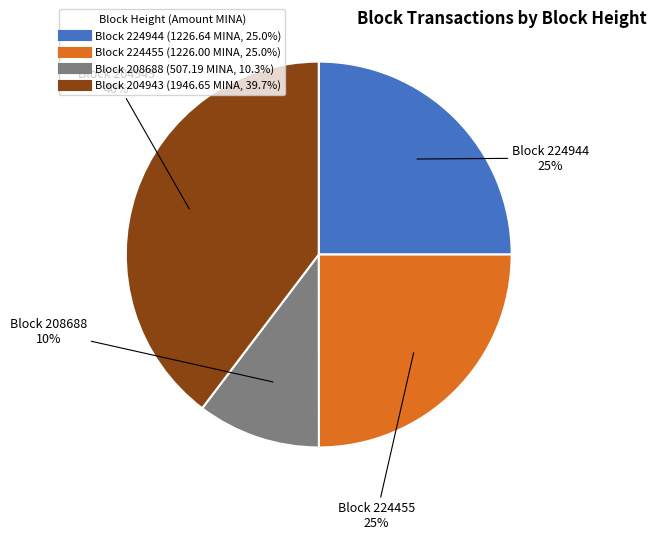

Does any single category account for the majority?

No